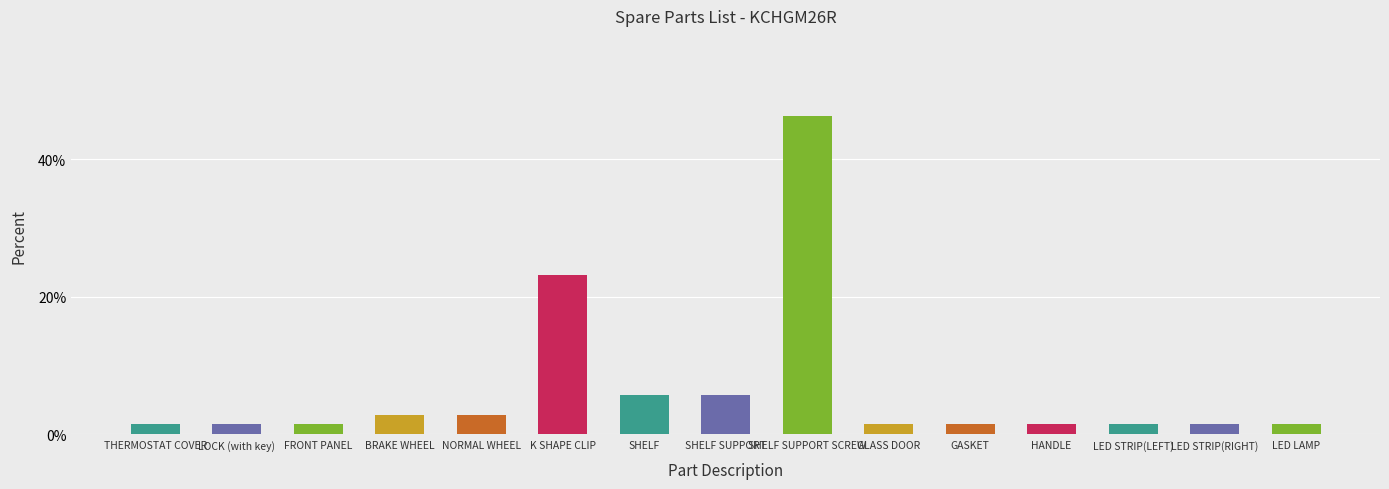

What is the difference between the values at HANDLE and BRAKE WHEEL?

1.4